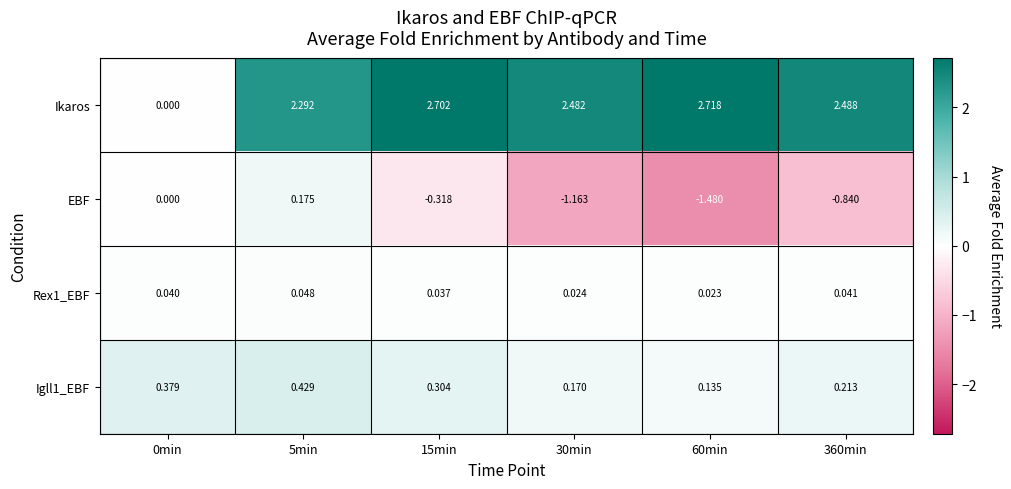

Which series has the widest spread of values?

Ikaros